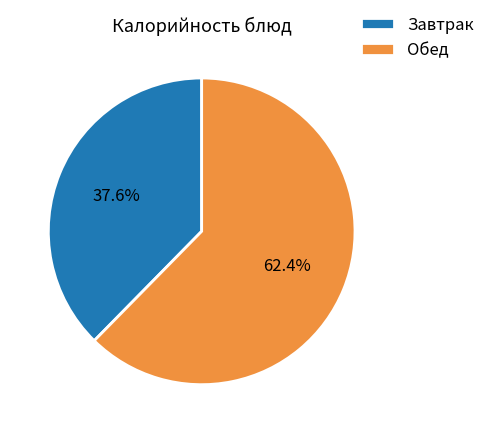

How much of the chart is everything except Завтрак?

62.4%